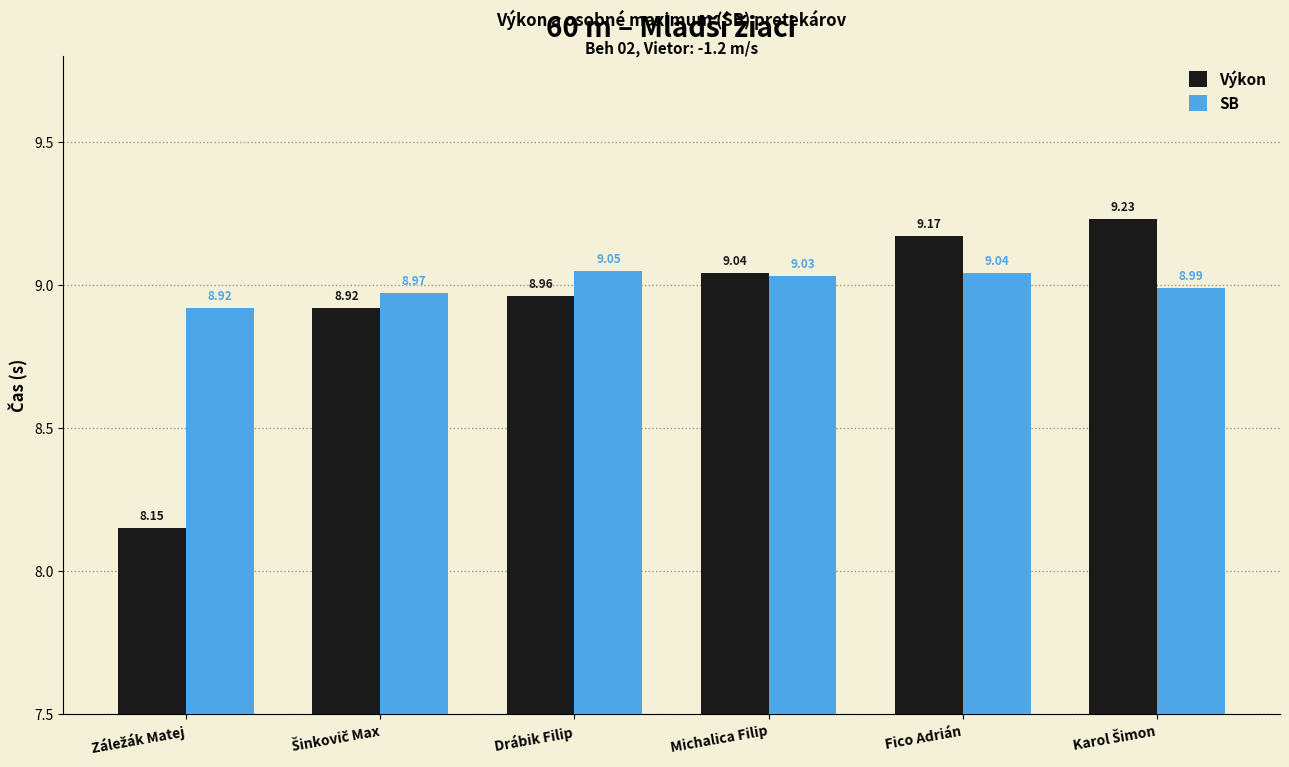

How many bars are there in total?

12